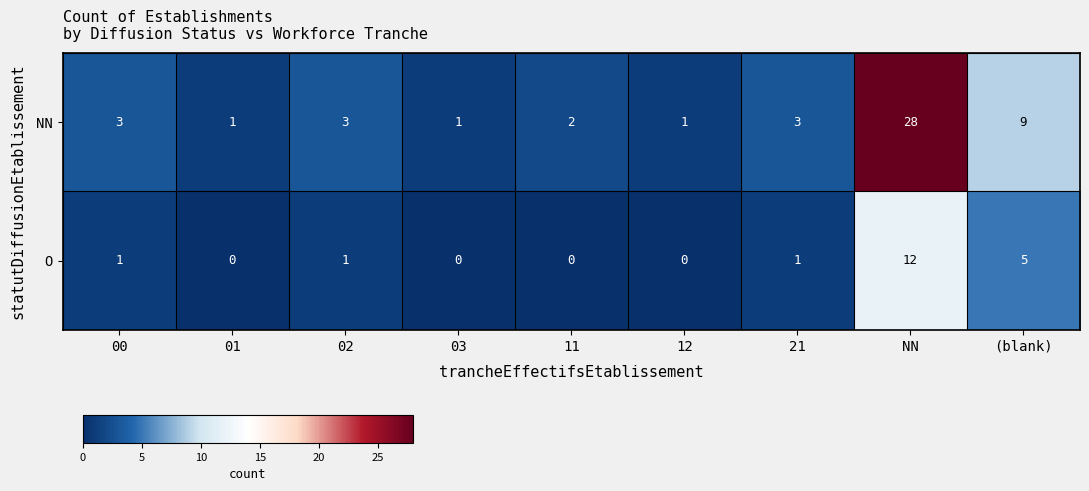

Which label corresponds to the largest value in the chart?

NN